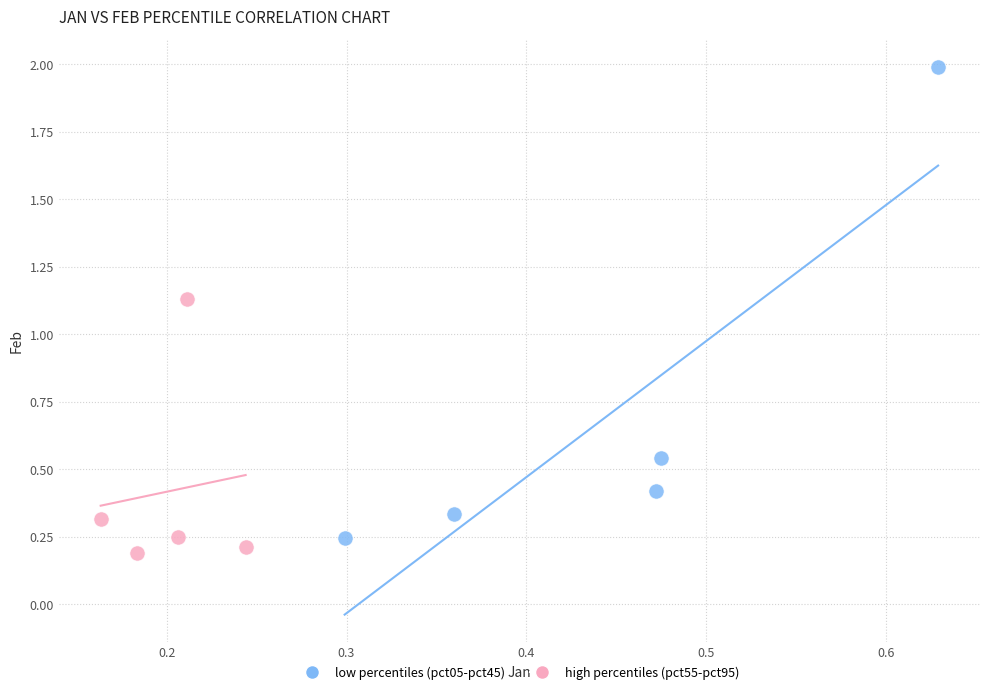

What are all the series names shown in the legend?

low percentiles (pct05-pct45), high percentiles (pct55-pct95)